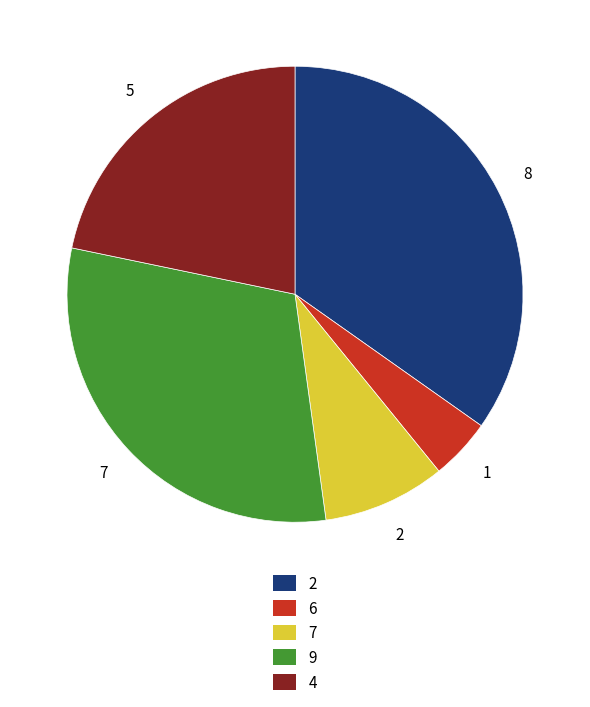

Approximately how many times larger is the value at 4 compared to 2?

0.6